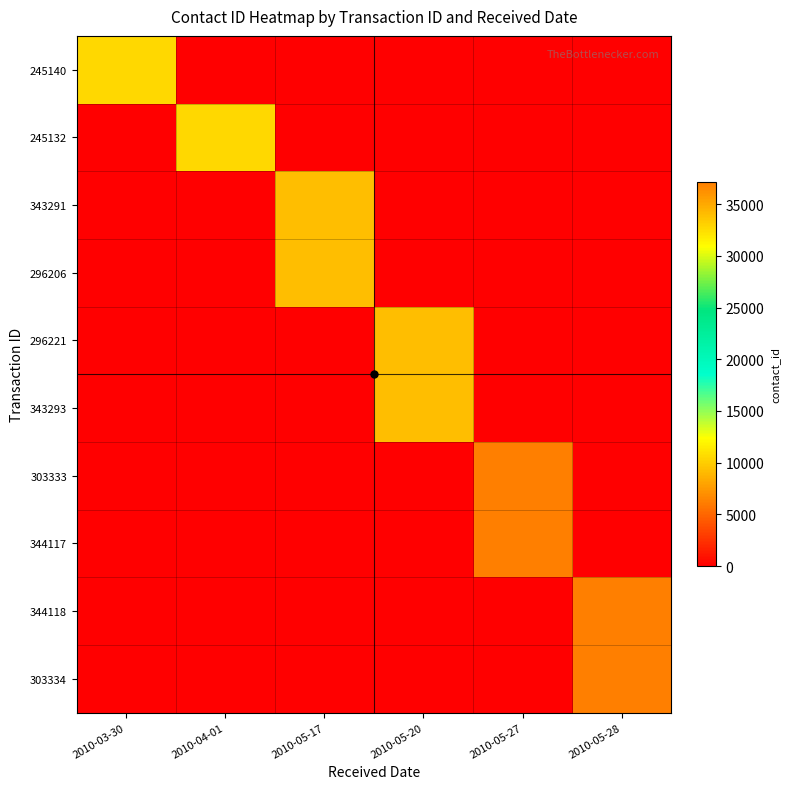

Reading left to right, extract all data points from this chart.

245140: 2010-03-30=10514	2010-04-01=0	2010-05-17=0	2010-05-20=0	2010-05-27=0	2010-05-28=0
245132: 2010-03-30=0	2010-04-01=10509	2010-05-17=0	2010-05-20=0	2010-05-27=0	2010-05-28=0
343291: 2010-03-30=0	2010-04-01=0	2010-05-17=33937	2010-05-20=0	2010-05-27=0	2010-05-28=0
296206: 2010-03-30=0	2010-04-01=0	2010-05-17=33937	2010-05-20=0	2010-05-27=0	2010-05-28=0
296221: 2010-03-30=0	2010-04-01=0	2010-05-17=0	2010-05-20=33947	2010-05-27=0	2010-05-28=0
343293: 2010-03-30=0	2010-04-01=0	2010-05-17=0	2010-05-20=33947	2010-05-27=0	2010-05-28=0
303333: 2010-03-30=0	2010-04-01=0	2010-05-17=0	2010-05-20=0	2010-05-27=37099	2010-05-28=0
344117: 2010-03-30=0	2010-04-01=0	2010-05-17=0	2010-05-20=0	2010-05-27=37099	2010-05-28=0
344118: 2010-03-30=0	2010-04-01=0	2010-05-17=0	2010-05-20=0	2010-05-27=0	2010-05-28=37100
303334: 2010-03-30=0	2010-04-01=0	2010-05-17=0	2010-05-20=0	2010-05-27=0	2010-05-28=37100